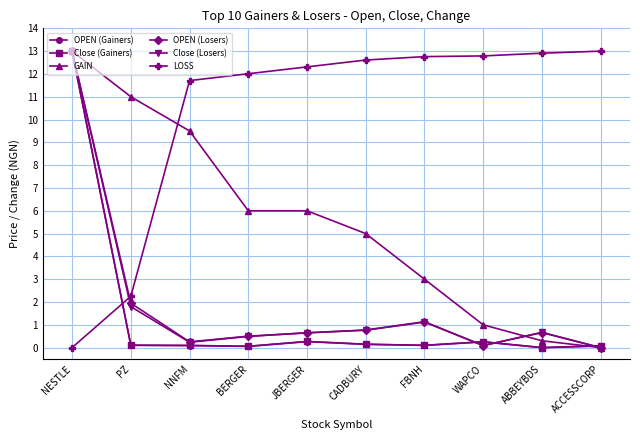

True or false: GAIN has more than 2 points higher than both neighbors.

False